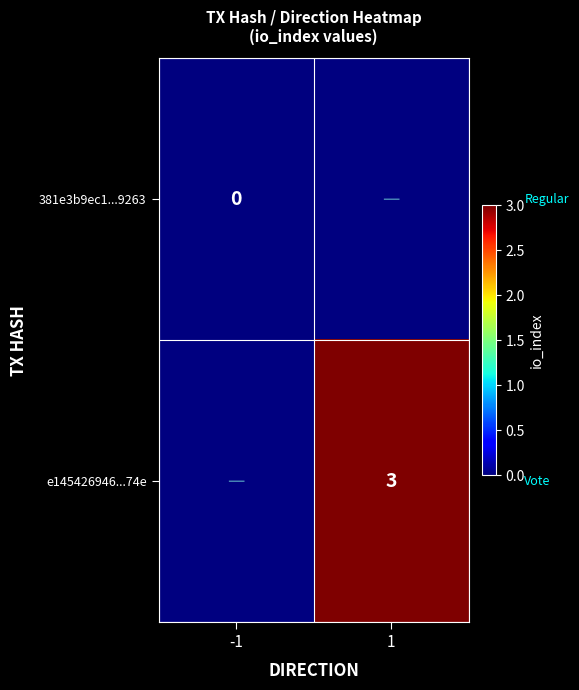

Is it true that e145426946...74e equals 5 at 1?

False